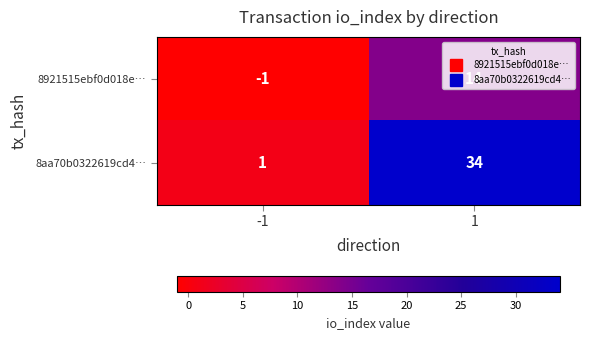

What is the difference between the 8aa70b0322619cd4… values at 1 and -1?

33